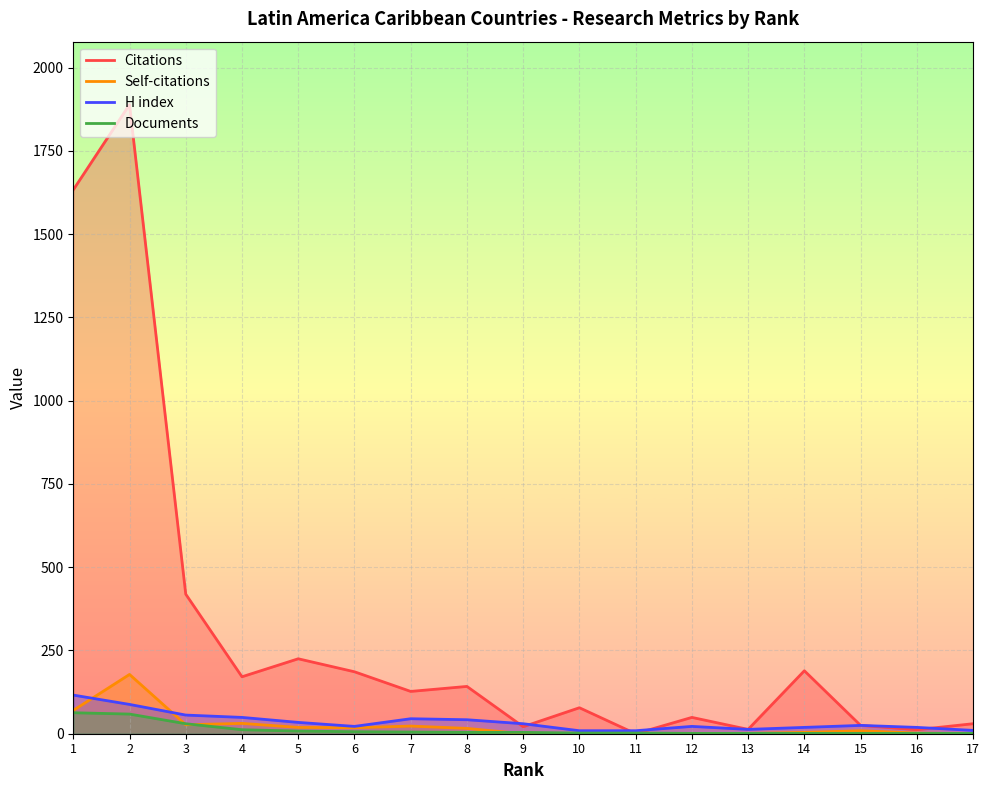

The H index series shows 19 at 14. True or false?

True